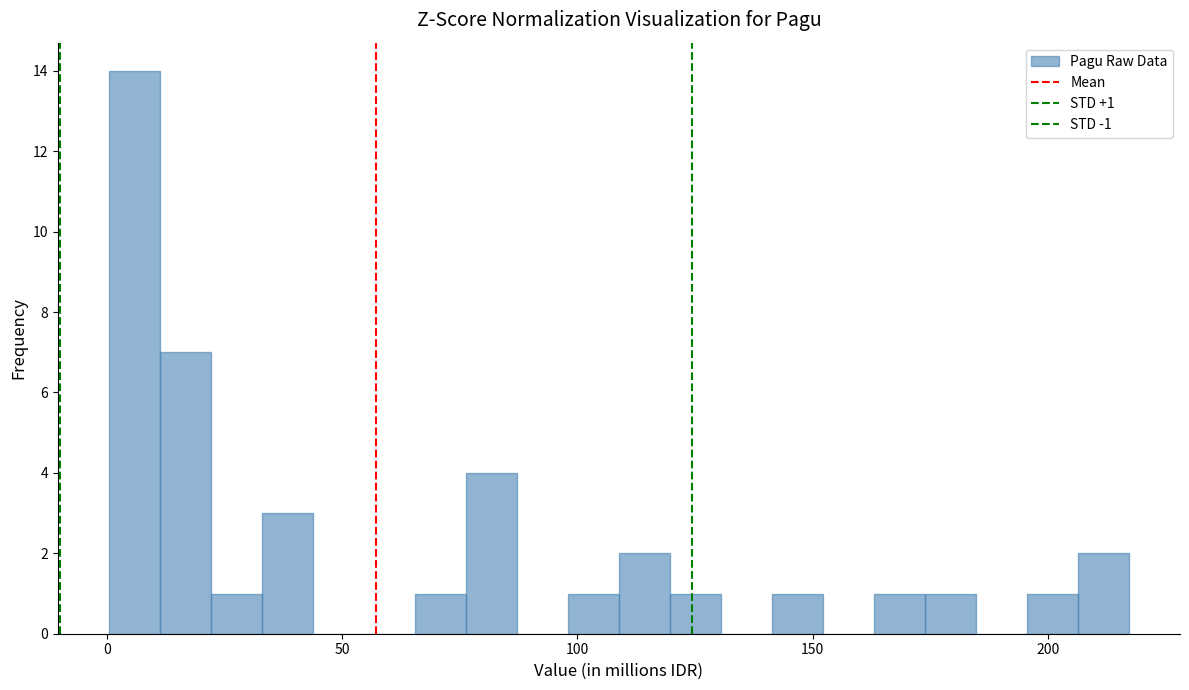

Read against the x-axis, roughly where is the centre of the tallest bar?

5